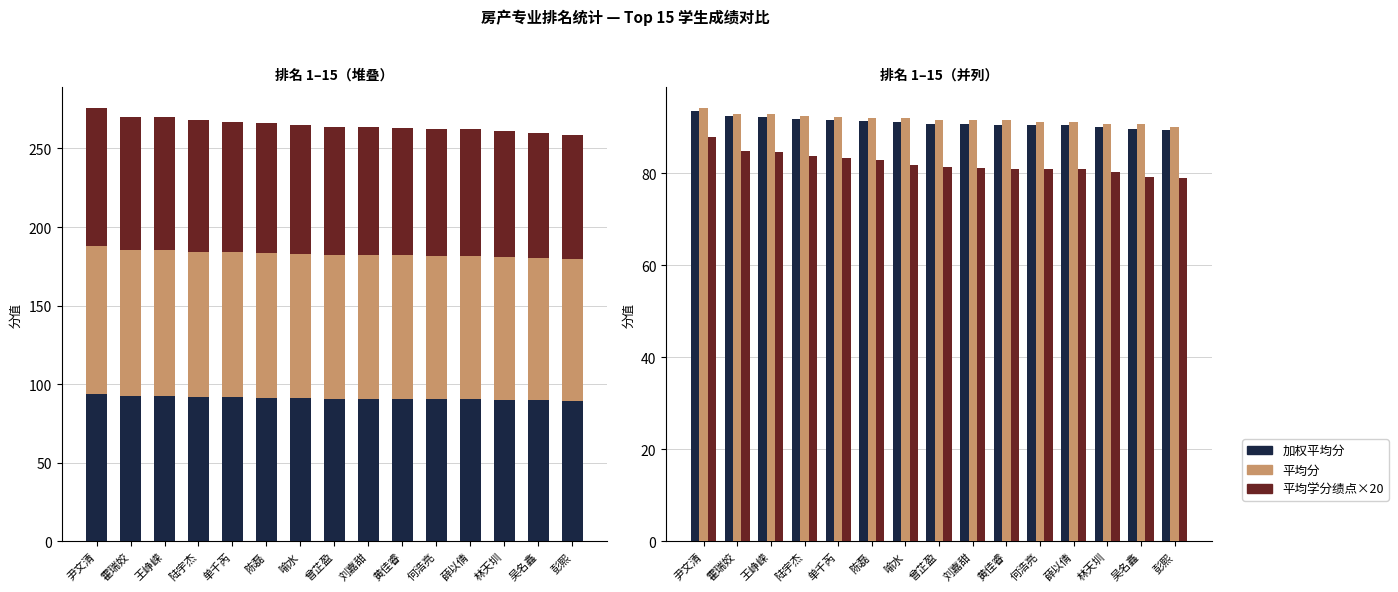

At which category is the sum across all series the highest?

尹文清